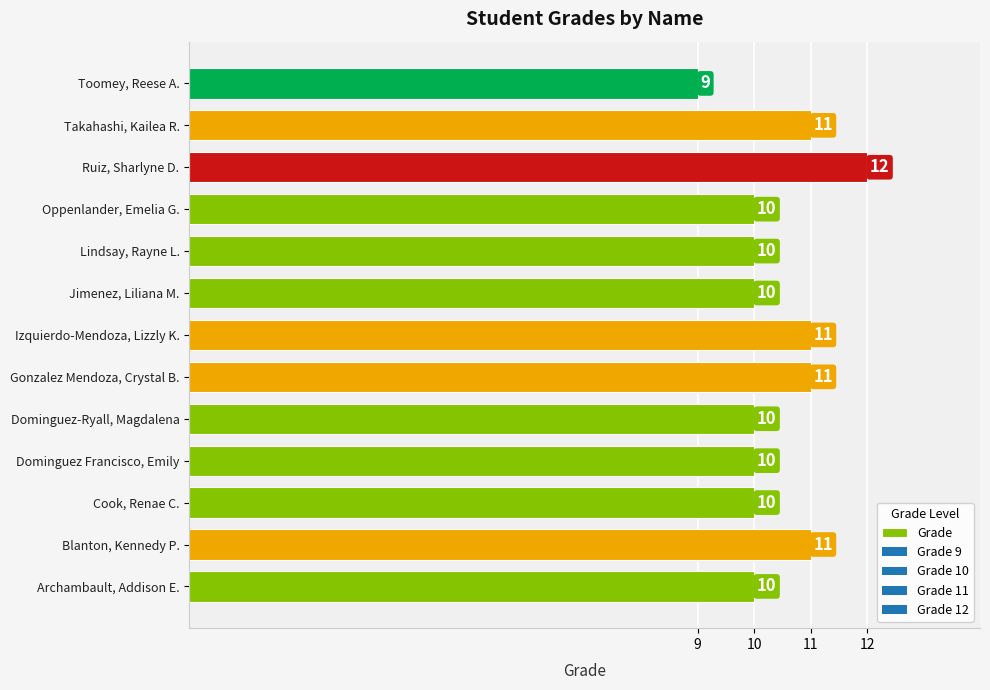

What is the sum of the values at Blanton, Kennedy P. and Oppenlander, Emelia G.?

21